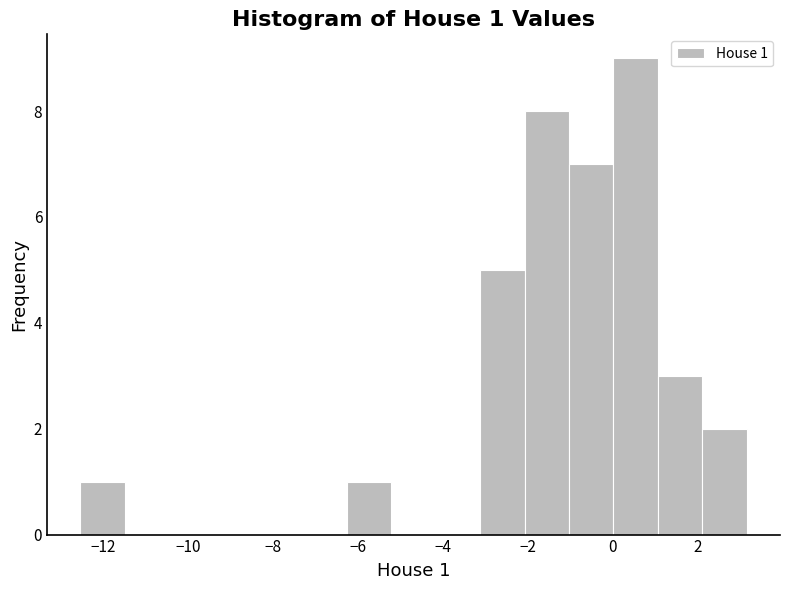

Over which range of the x-axis is the bar tallest?

0.0 to 1.0